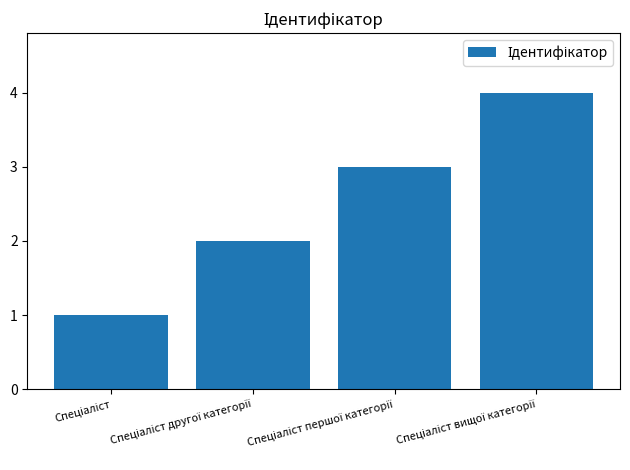

Reading left to right, transcribe all the data shown in this chart.

1	2	3	4